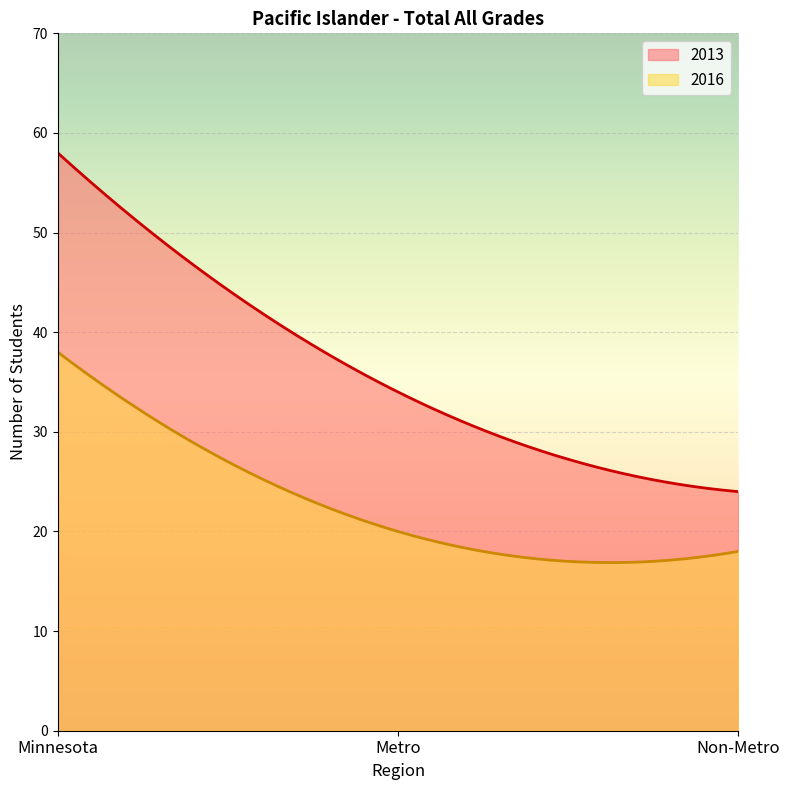

What is the highest value of the 2013 series?

58.0